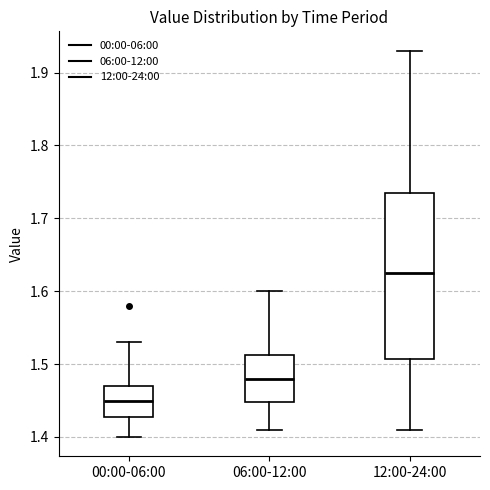

Reading left to right, transcribe this box plot: for each box, give where its median line is, the range the box spans, and where its two whiskers end, as read against the y-axis. The values are not printed on the chart, so give them approximately, as read against the axis.

00:00-06:00: median 1.45, box 1.43 to 1.47, whiskers 1.40 to 1.53
06:00-12:00: median 1.48, box 1.45 to 1.51, whiskers 1.41 to 1.60
12:00-24:00: median 1.63, box 1.51 to 1.74, whiskers 1.41 to 1.93